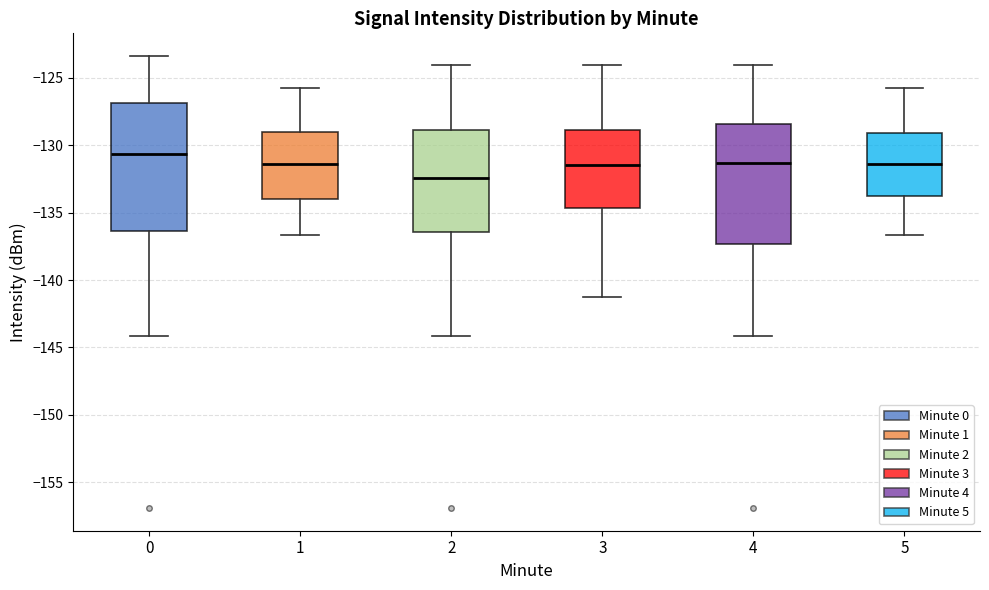

Which box is the tallest, from its lower edge to its upper edge?

0